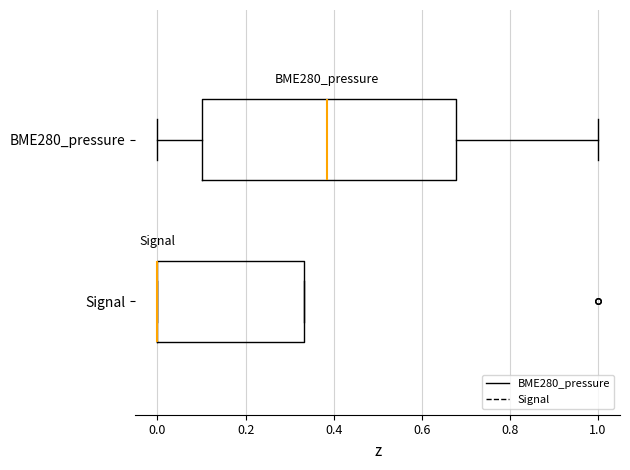

Which box is the widest, from its left edge to its right edge?

BME280_pressure